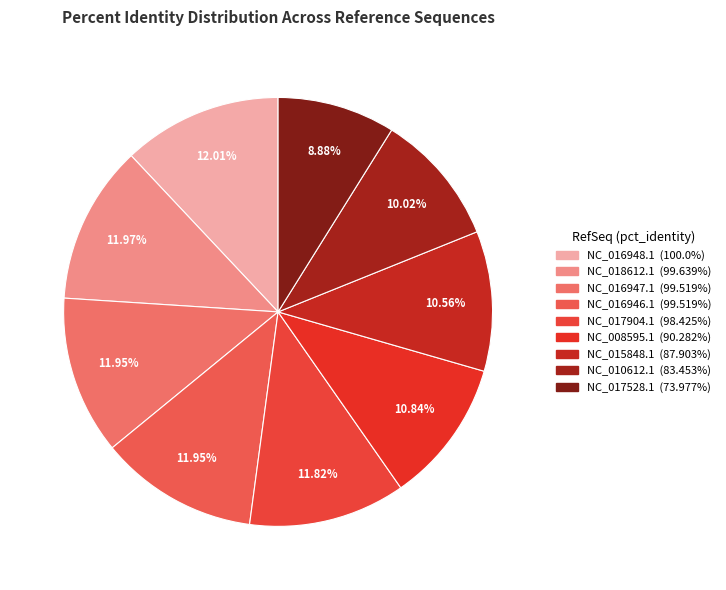

Combined, what portion of the pie is NC_016947.1 and NC_010612.1?

22.0%